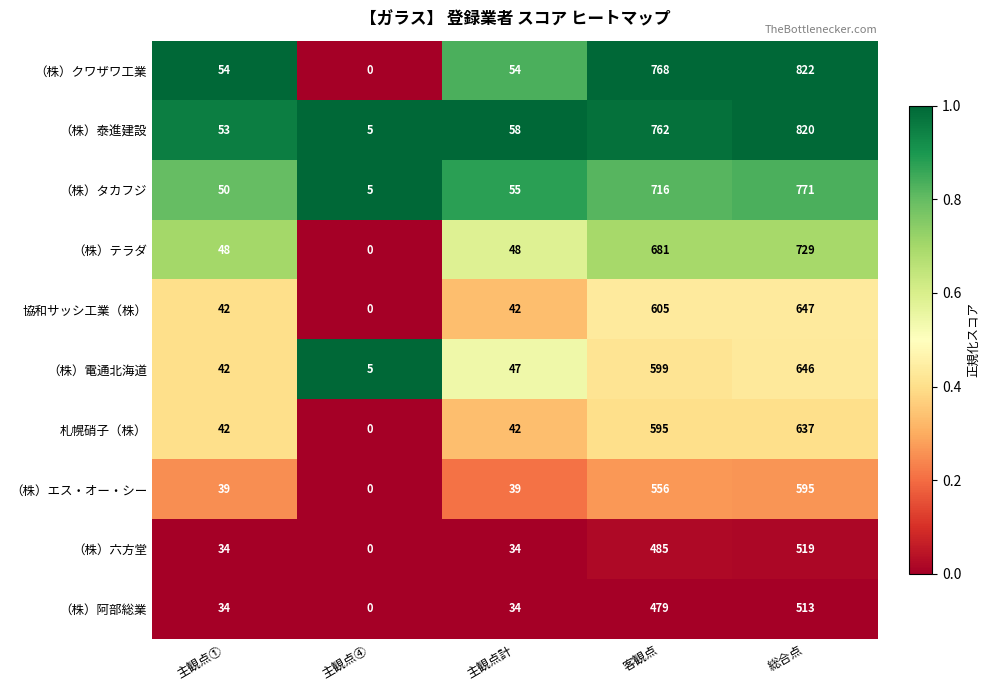

Is the value of （株）六方堂 at 主観点① greater than the value of （株）クワザワ工業 at 主観点計?

No